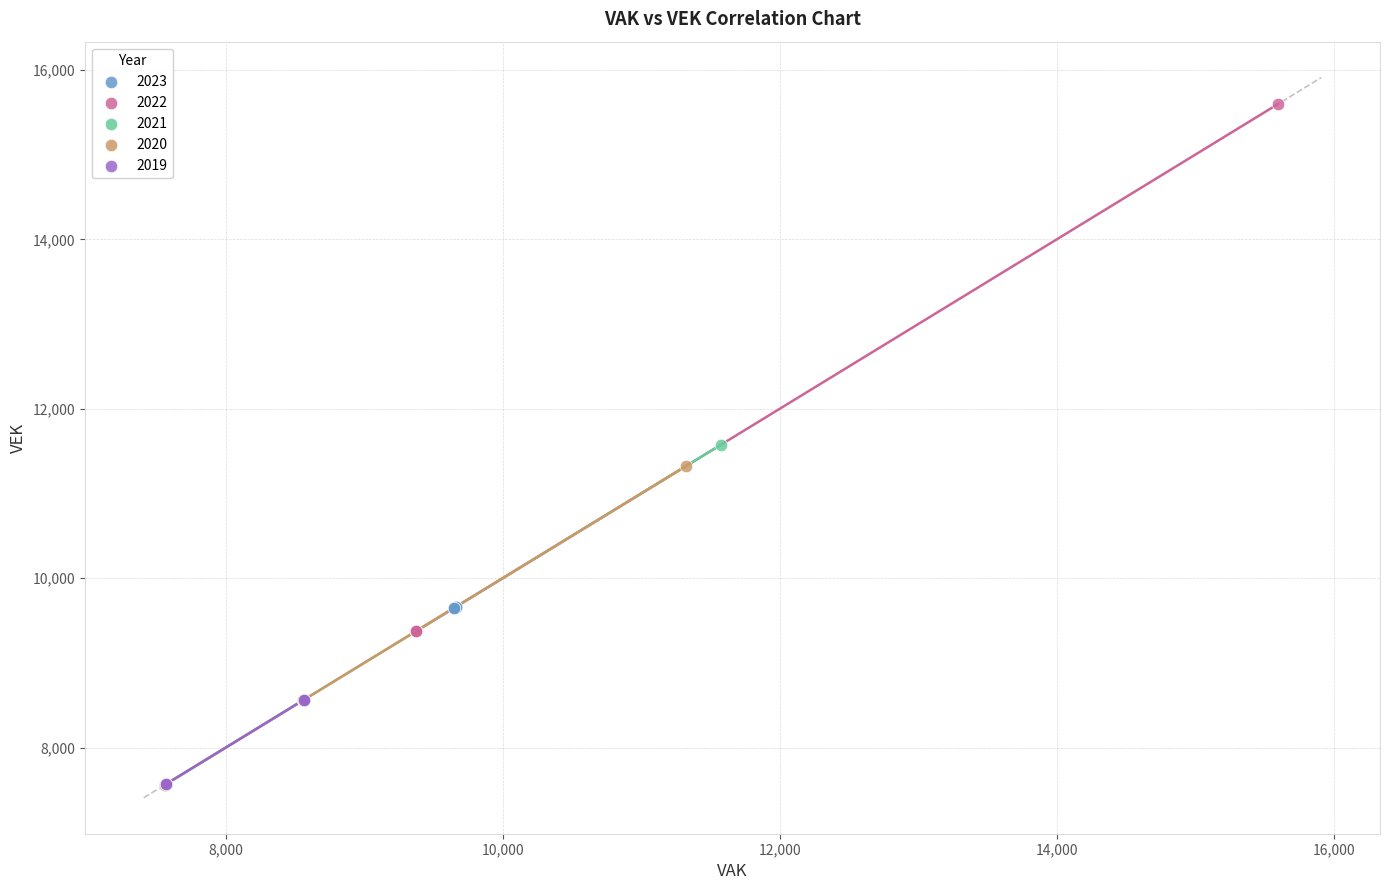

Which series has the largest Y range (max minus min)?

2022